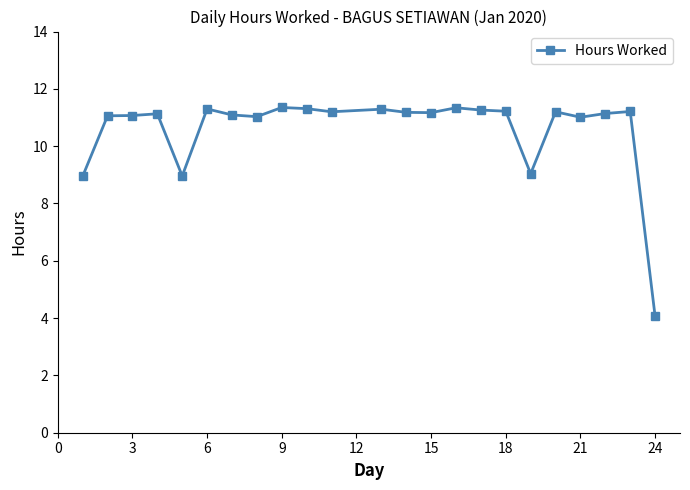

True or false: there are more than 1 points higher than both neighbors.

True